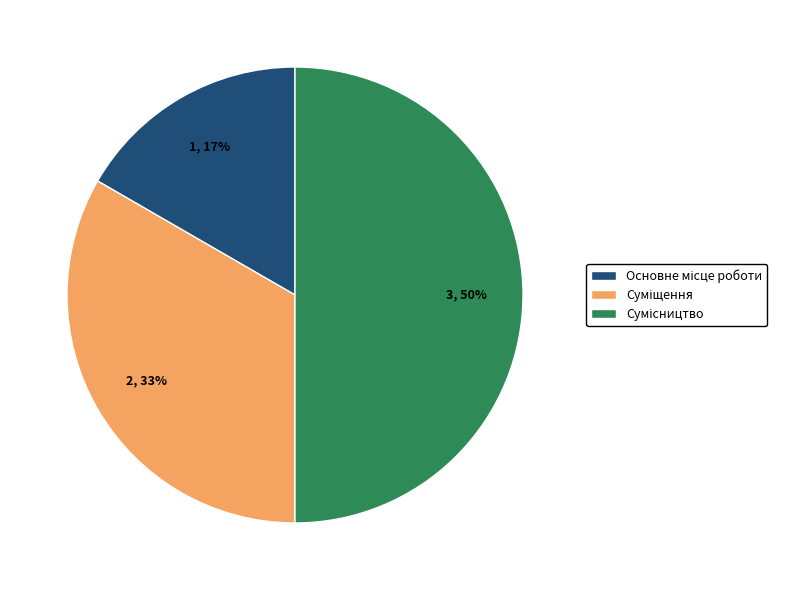

To the nearest percent, what is the difference between the largest and smallest slice percentages?

33%